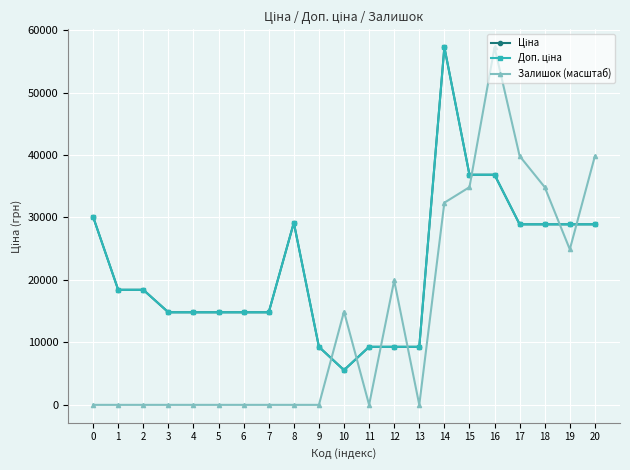

Does the chart display data point markers on the line(s)?

Yes